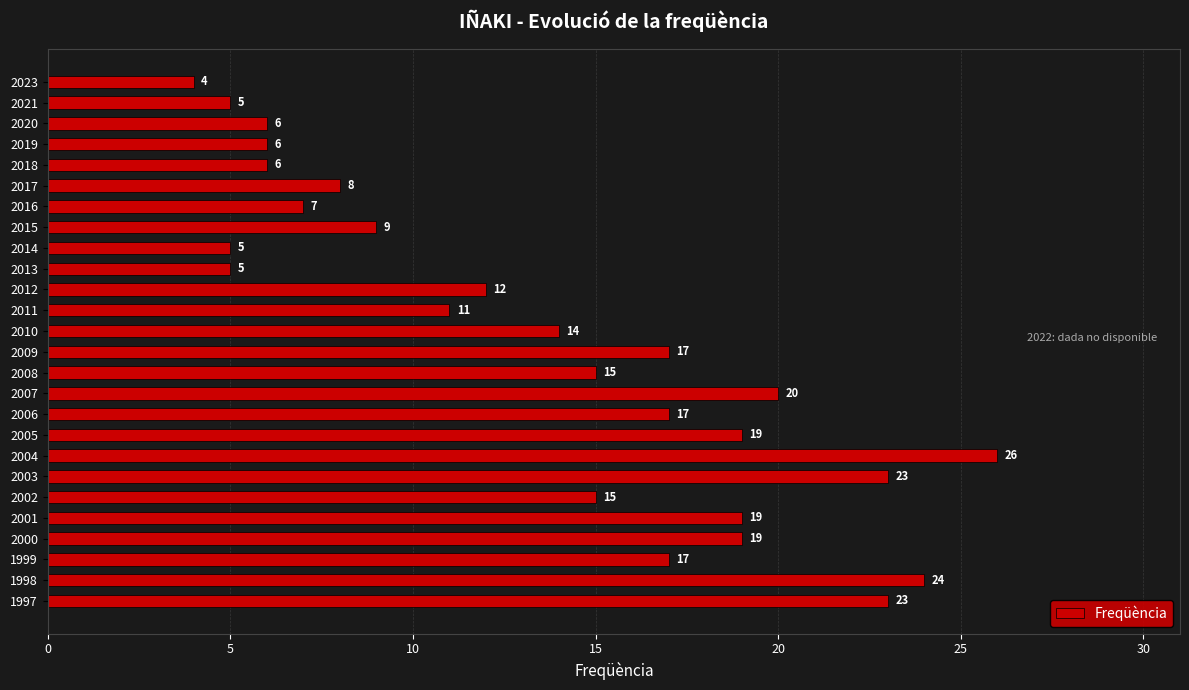

The value at 2011 is 15. True or false?

False